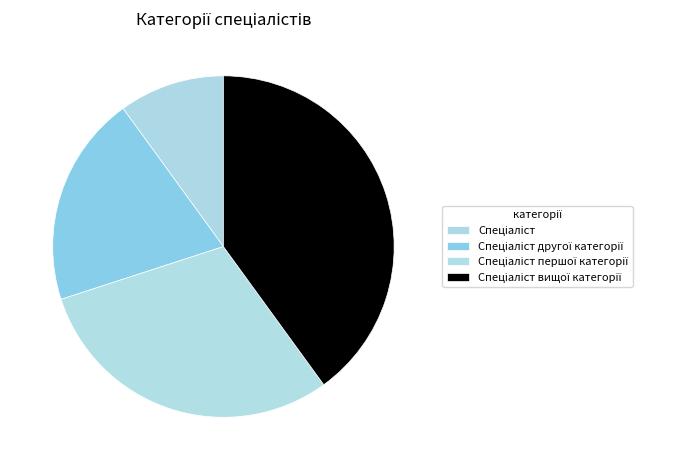

How many slices are in this pie chart?

4